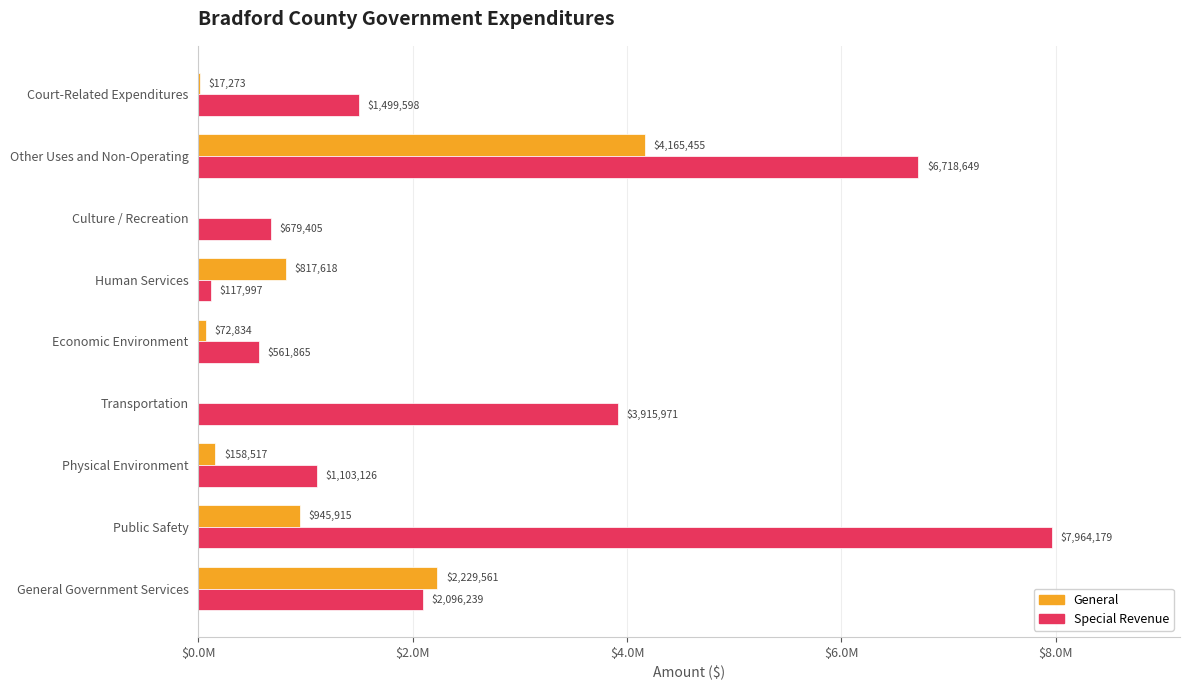

What is the greatest value displayed?

7964179